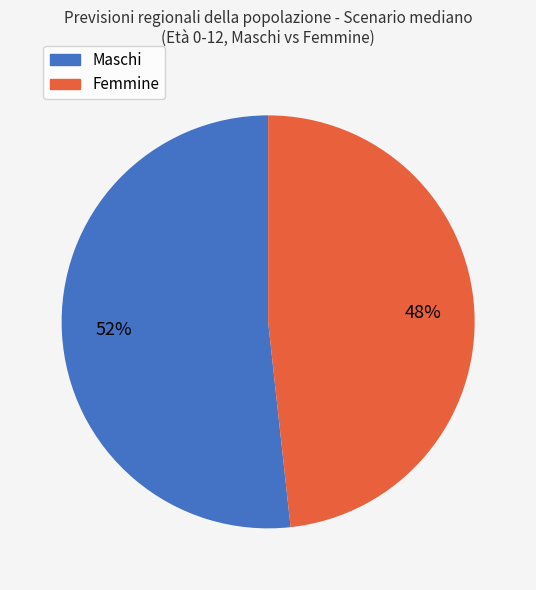

Which has a higher value, Femmine or Maschi?

Maschi